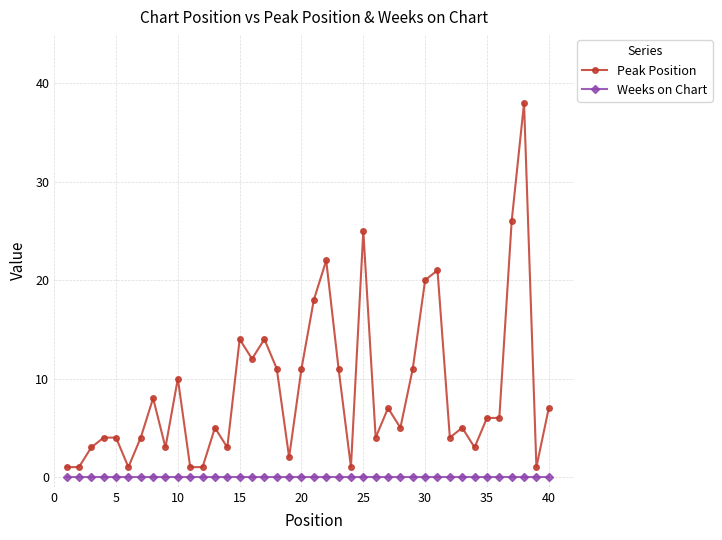

Does the chart have visible grid lines?

Yes